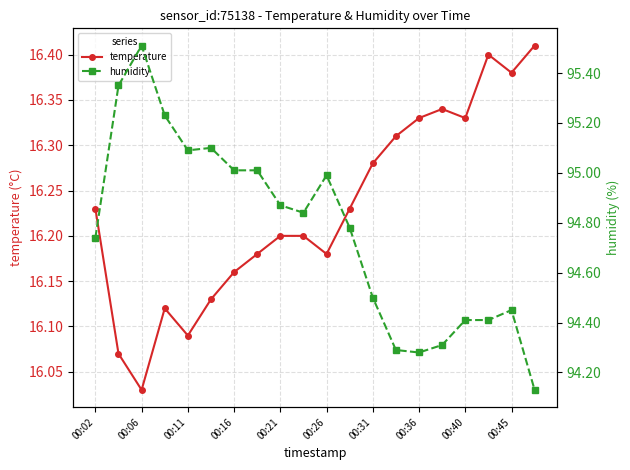

What is the difference between the second highest and minimum values in the humidity series?

1.2